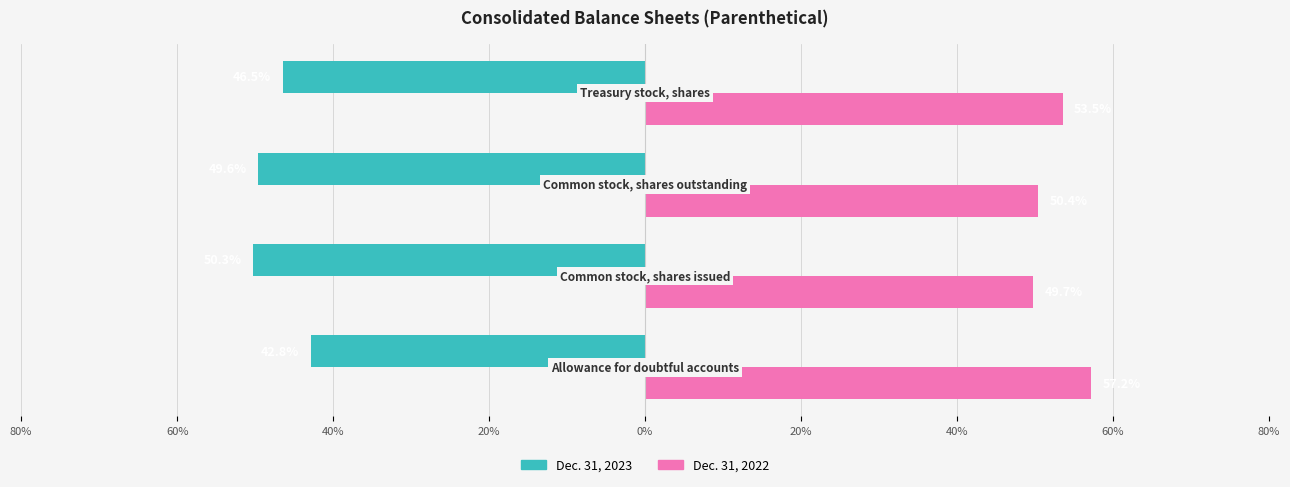

What are all the series names shown in the legend?

Dec. 31, 2023, Dec. 31, 2022